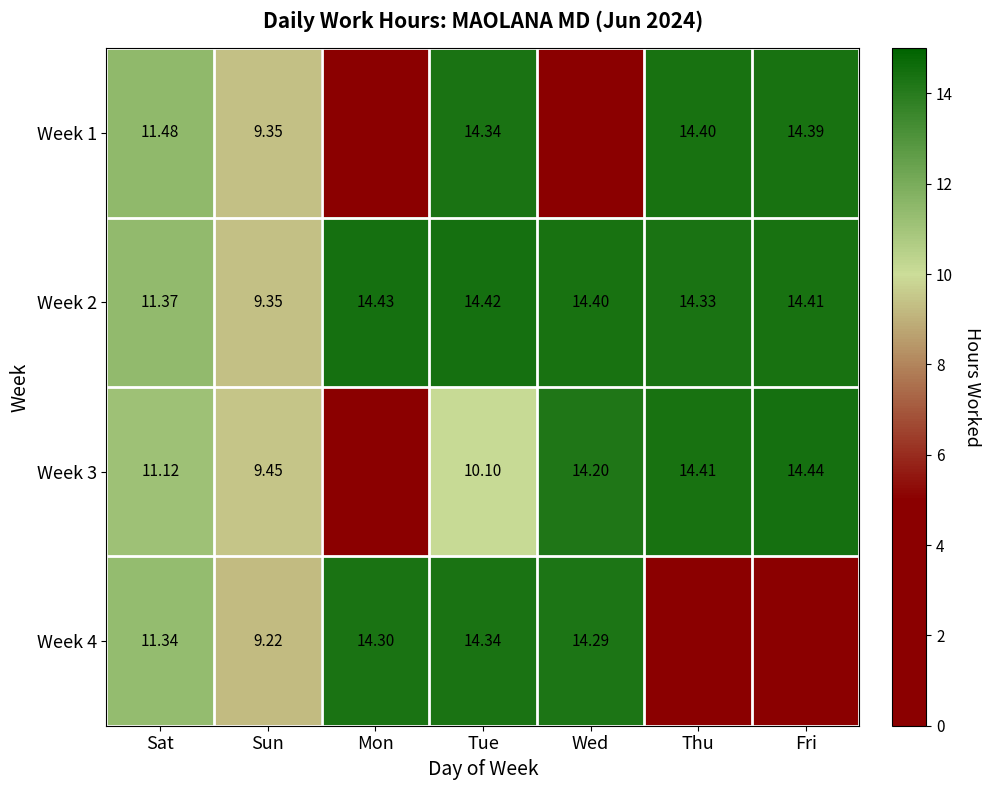

Count the number of data series in this chart.

4